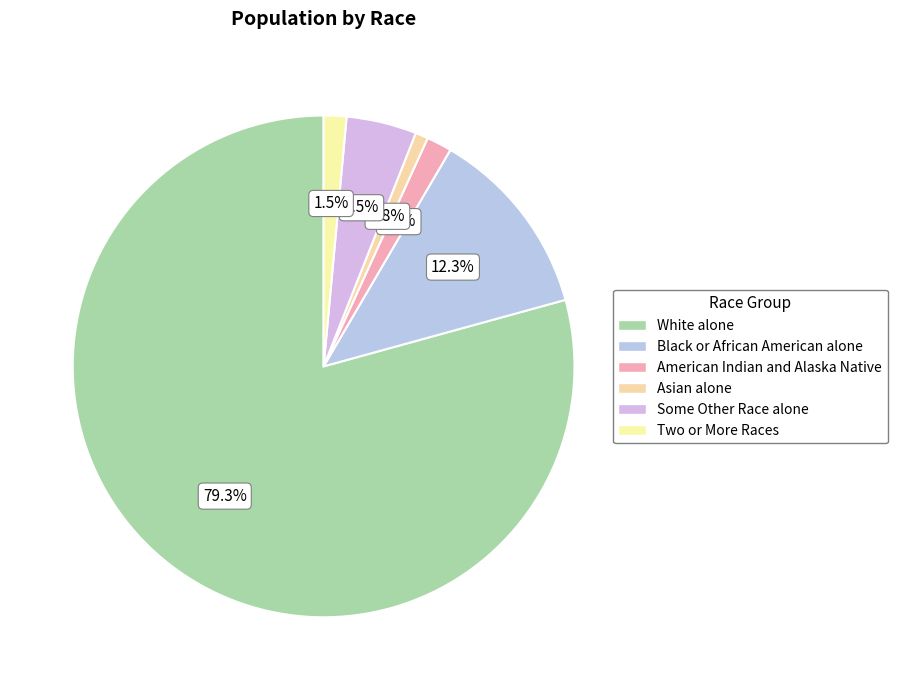

To the nearest percent, what is the difference between the White alone and Asian alone slice percentages?

78%